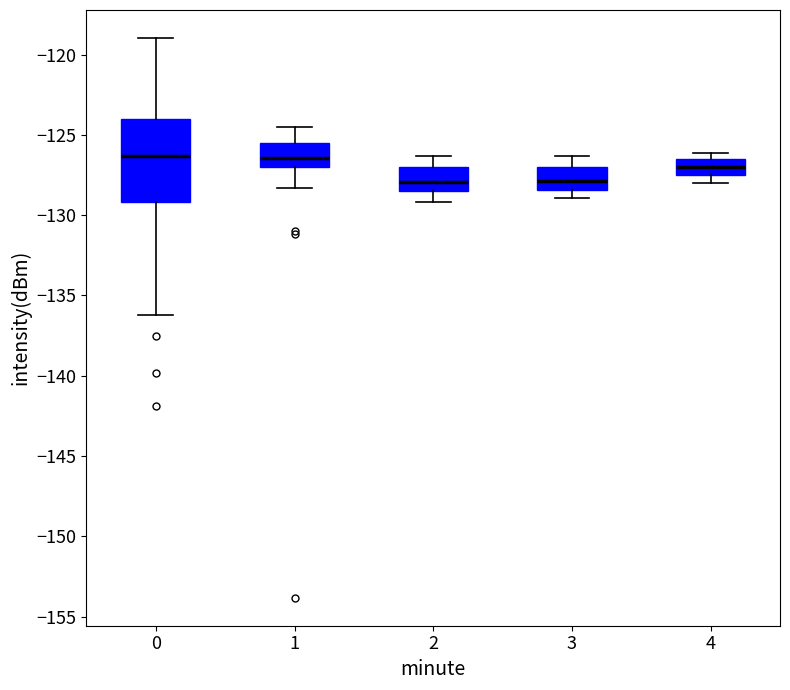

Reading left to right, transcribe this box plot: for each box, give where its median line is, the range the box spans, and where its two whiskers end, as read against the y-axis. The values are not printed on the chart, so give them approximately, as read against the axis.

0: median -126.5, box -129.0 to -124.0, whiskers -136.0 to -119.0
1: median -126.5, box -127.0 to -125.5, whiskers -128.5 to -124.5
2: median -128.0, box -128.5 to -127.0, whiskers -129.0 to -126.5
3: median -128.0, box -128.5 to -127.0, whiskers -129.0 to -126.5
4: median -127.0, box -127.5 to -126.5, whiskers -128.0 to -126.0